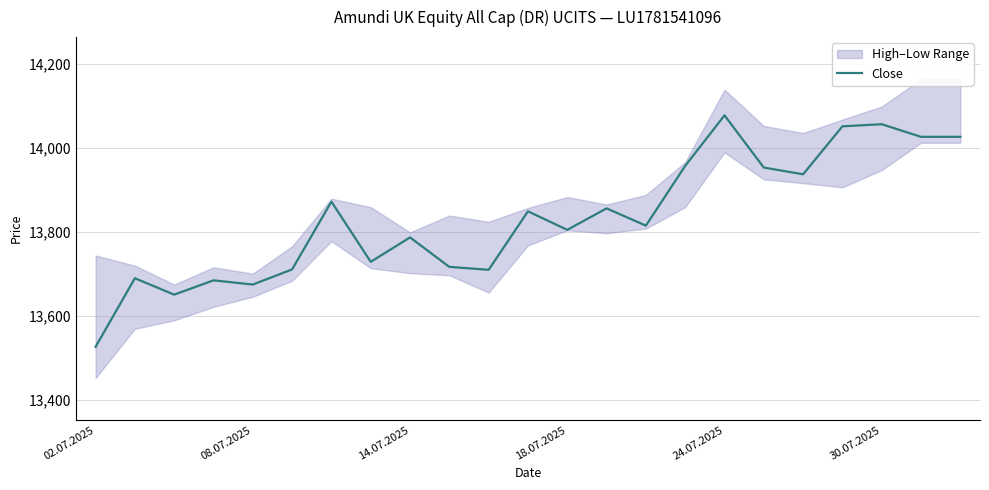

How many interior local peaks (higher than both neighbors) does the data have?

8